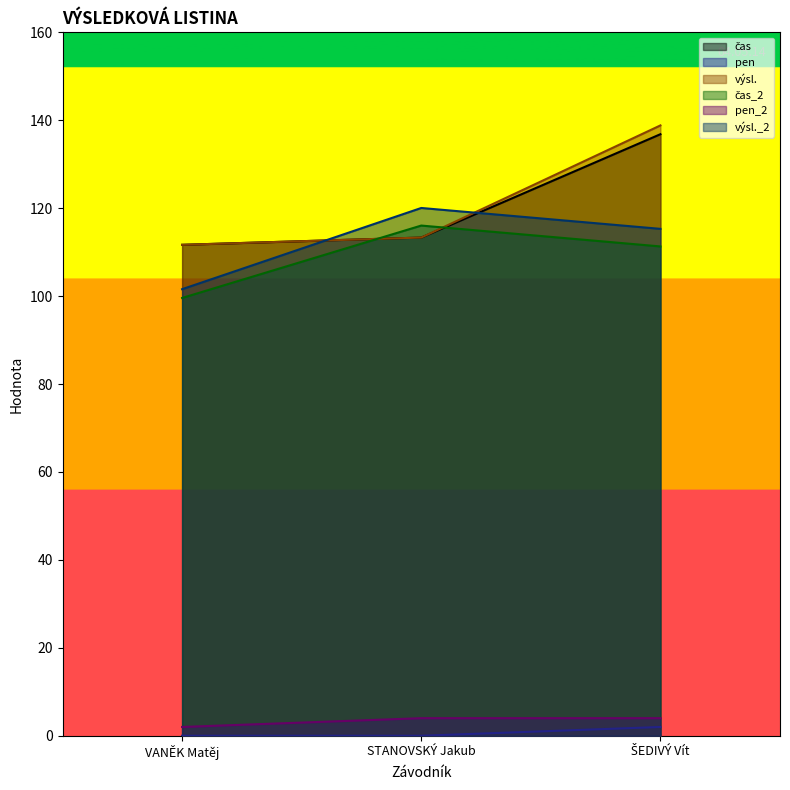

Which has a higher value, STANOVSKÝ Jakub or ŠEDIVÝ Vít?

ŠEDIVÝ Vít